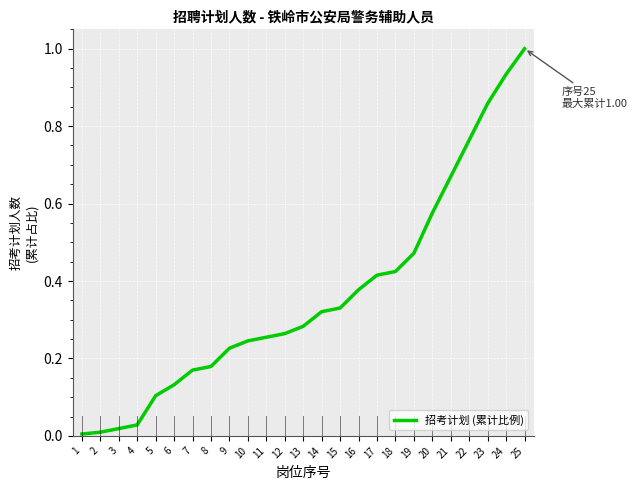

Is it true that the value at 5 is 0.0?

False